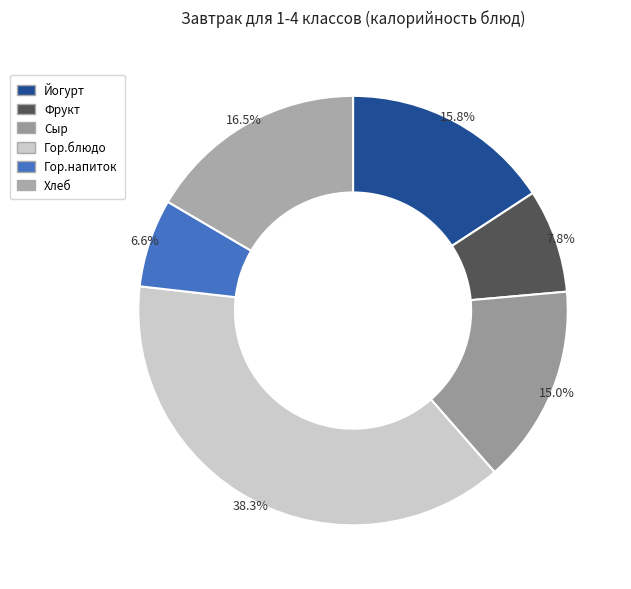

How many segments does this pie chart have?

6